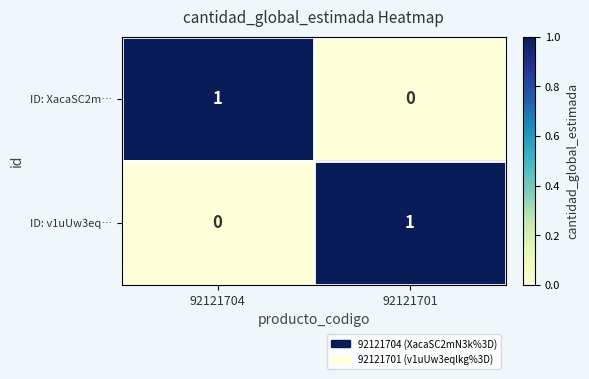

At which label does ID: XacaSC2m… reach its peak?

92121704